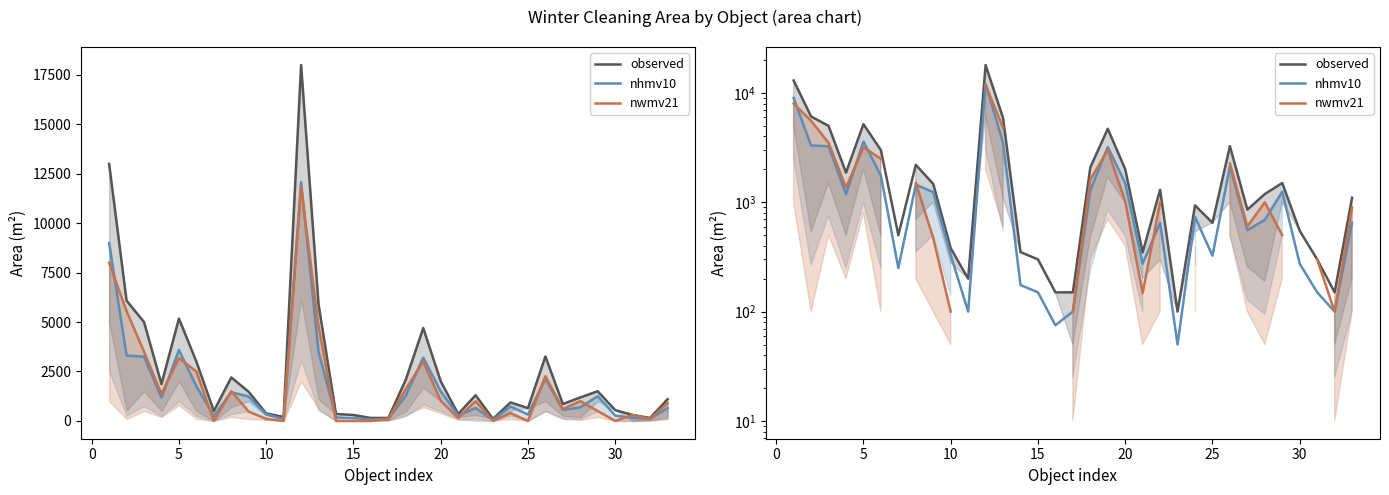

List the series in order of their overall mean, highest first.

observed, nhmv10, nwmv21